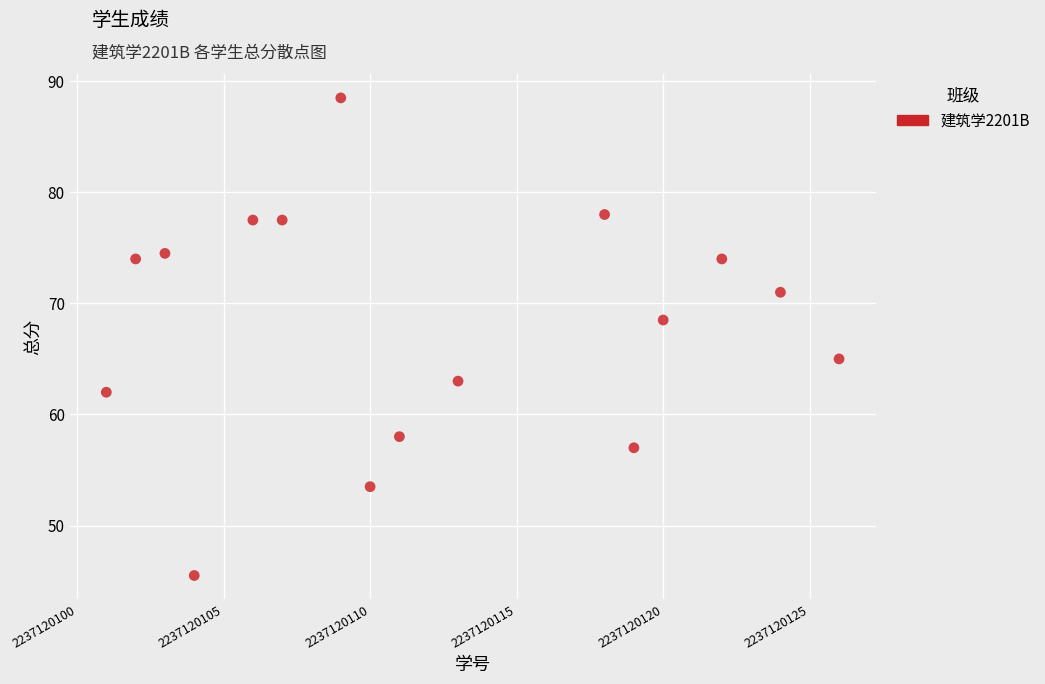

What is the range of Y values (max minus min)?

43.0